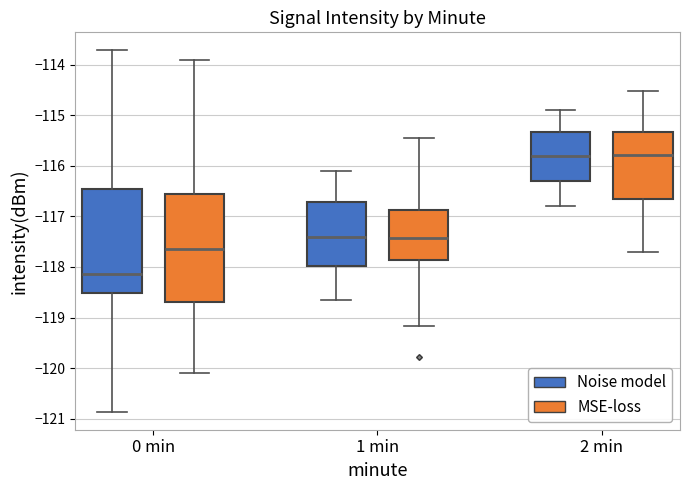

Reading left to right, read every box against the y-axis: the position of its median line, the range the box covers, and the ends of its whiskers. The values are not printed on the chart, so give them approximately, as read against the axis.

0 min (Noise model): median -118.1, box -118.5 to -116.5, whiskers -120.9 to -113.7
0 min (MSE-loss): median -117.6, box -118.7 to -116.6, whiskers -120.1 to -113.9
1 min (Noise model): median -117.4, box -118.0 to -116.7, whiskers -118.6 to -116.1
1 min (MSE-loss): median -117.4, box -117.9 to -116.9, whiskers -119.2 to -115.5
2 min (Noise model): median -115.8, box -116.3 to -115.3, whiskers -116.8 to -114.9
2 min (MSE-loss): median -115.8, box -116.7 to -115.3, whiskers -117.7 to -114.5